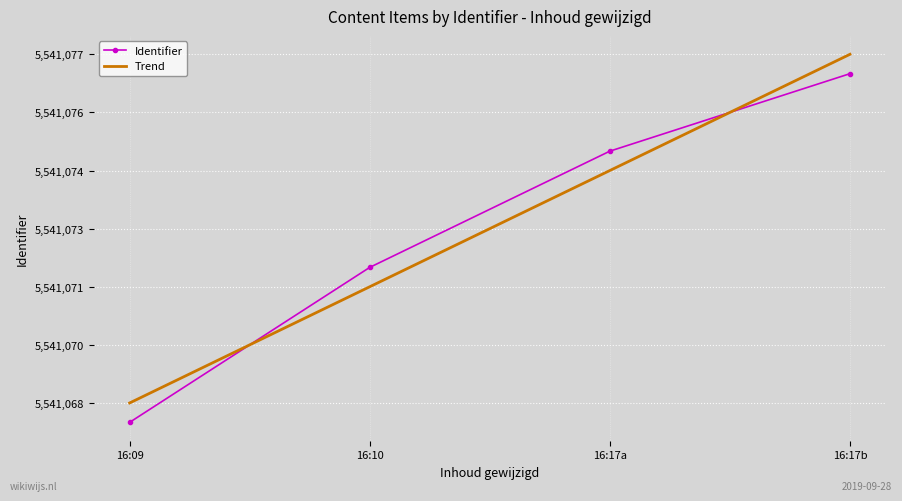

List the labels in order of value, smallest first.

16:09, 16:10, 16:17a, 16:17b